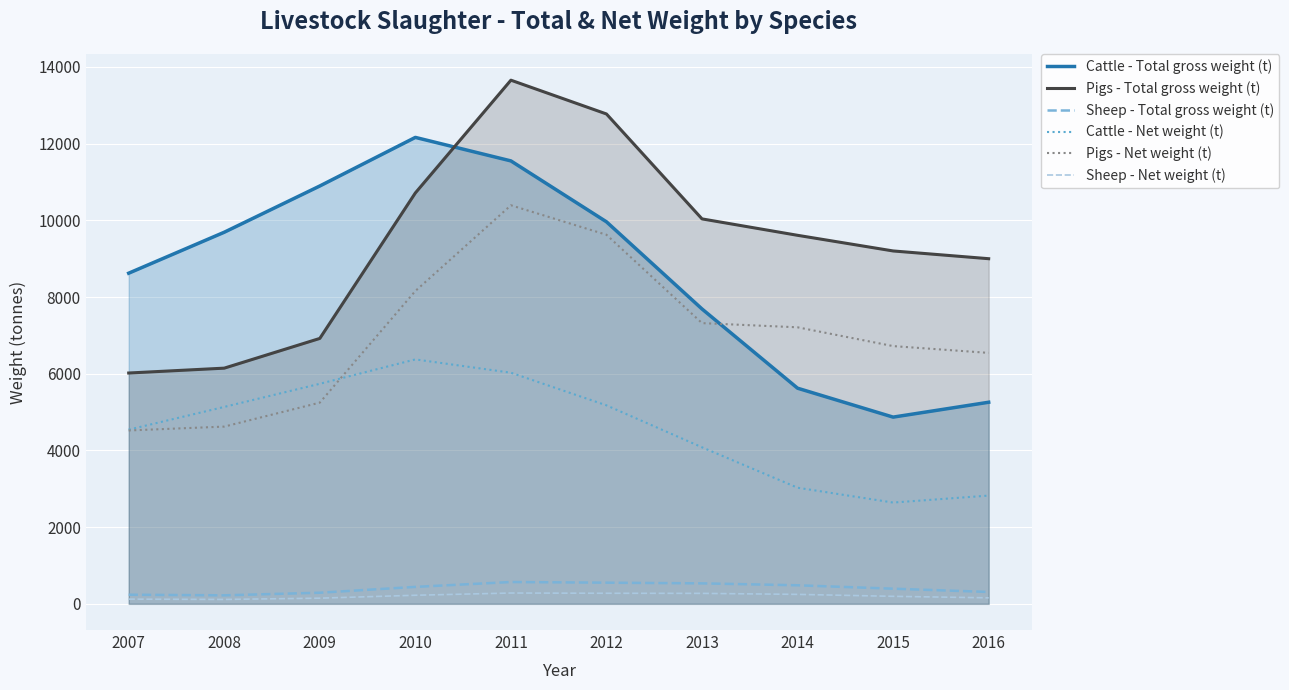

At which category is the sum across all series the highest?

2011